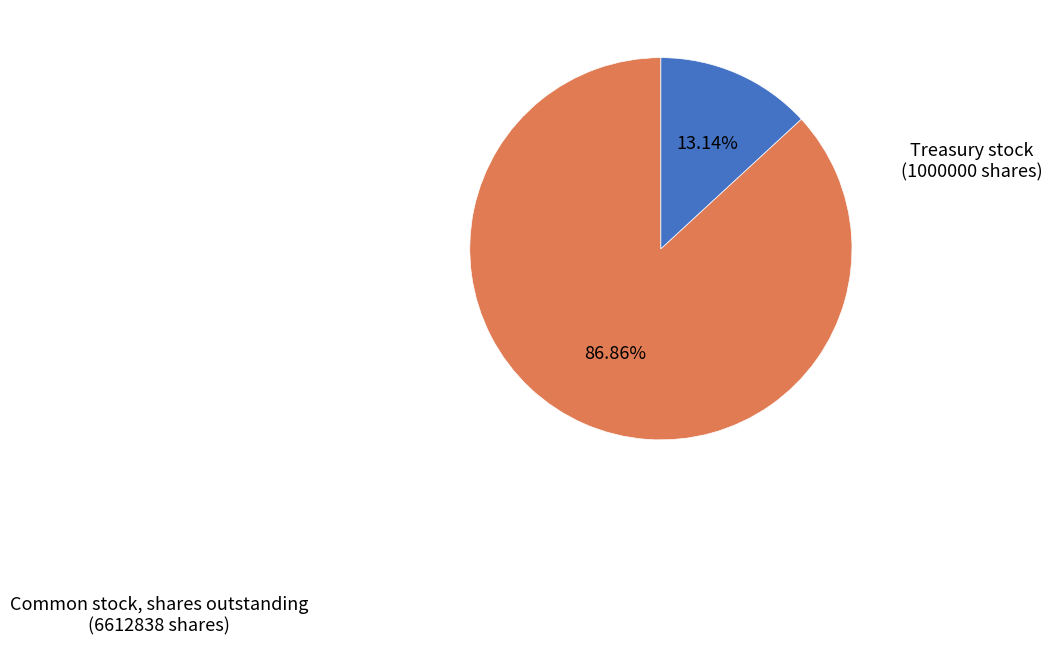

Is there a majority slice in this chart?

Yes